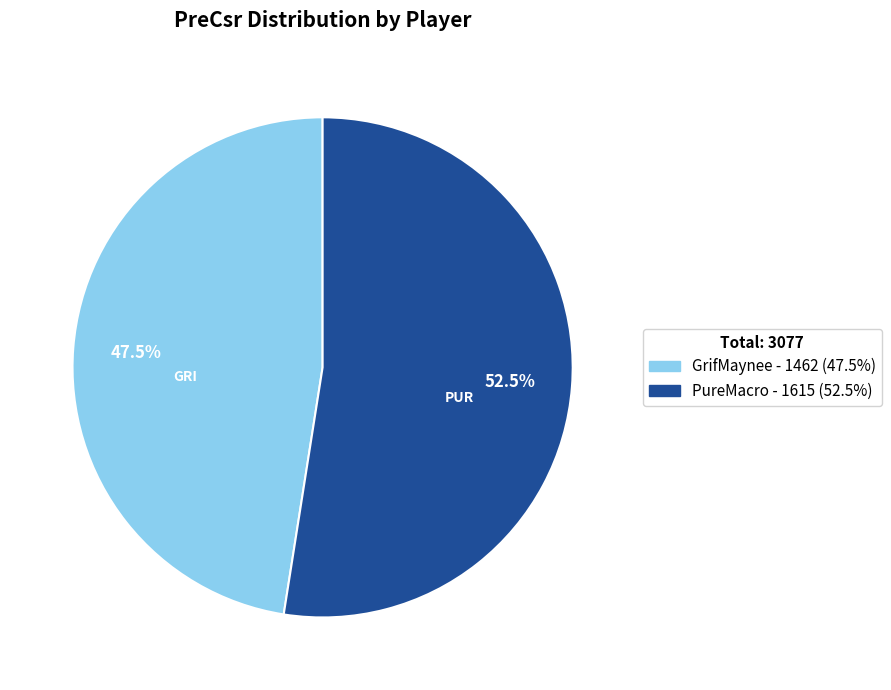

What is the ratio of the value at PureMacro to the value at GrifMaynee?

1.1